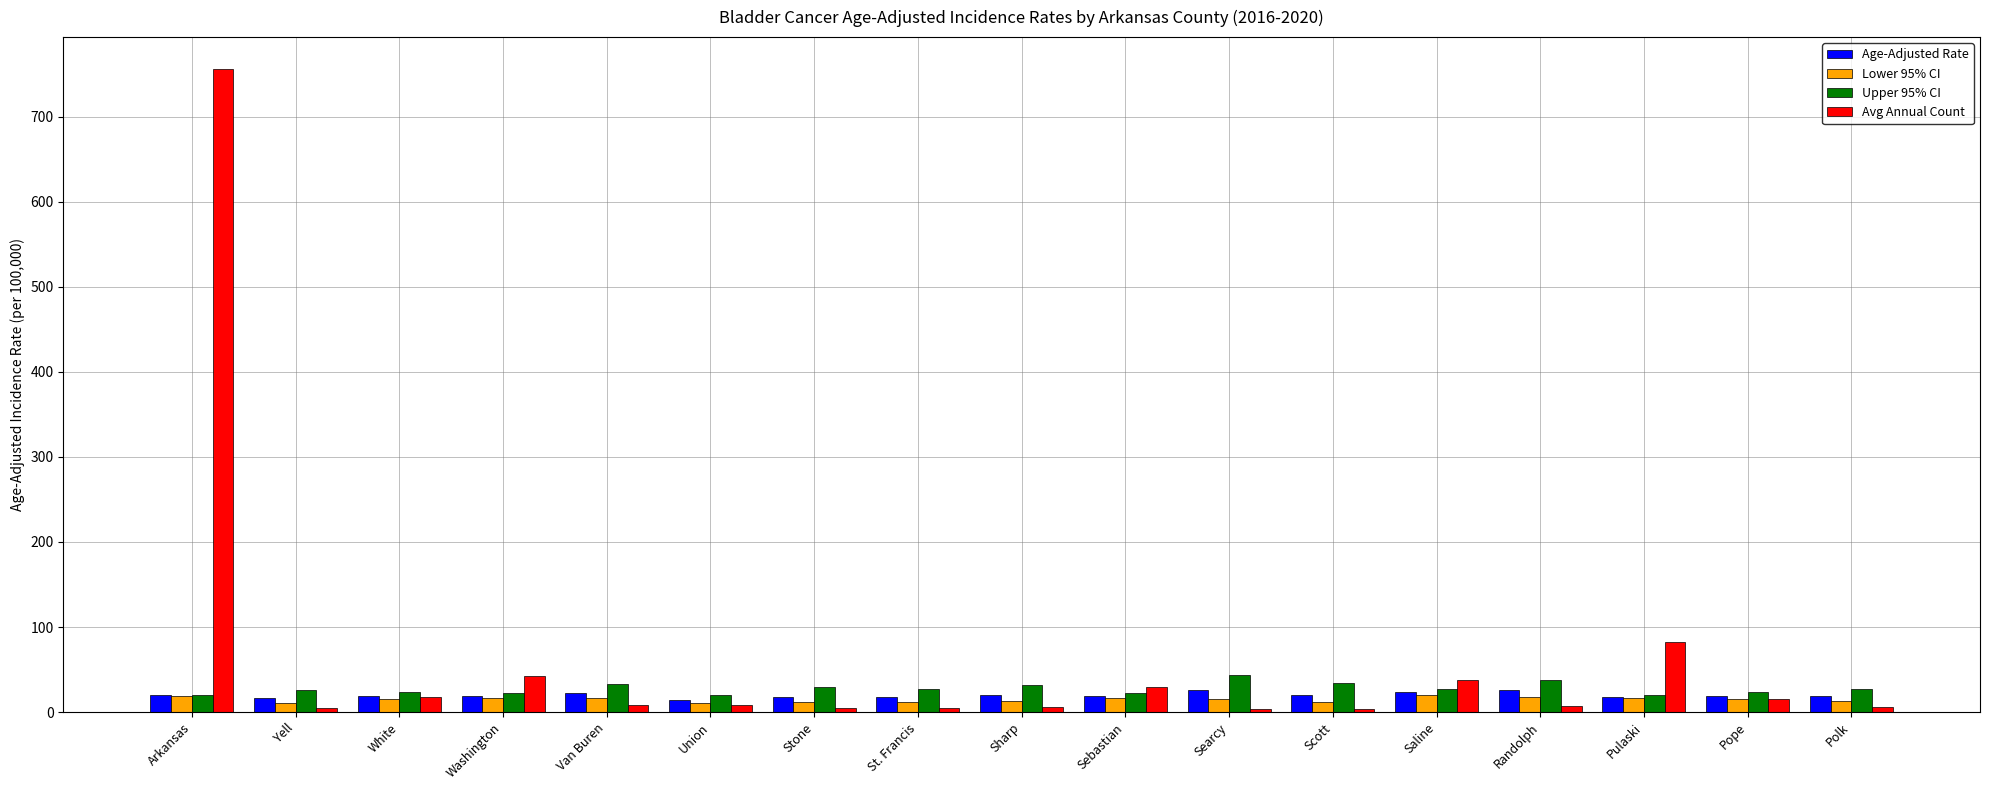

What position from the left is Saline?

13